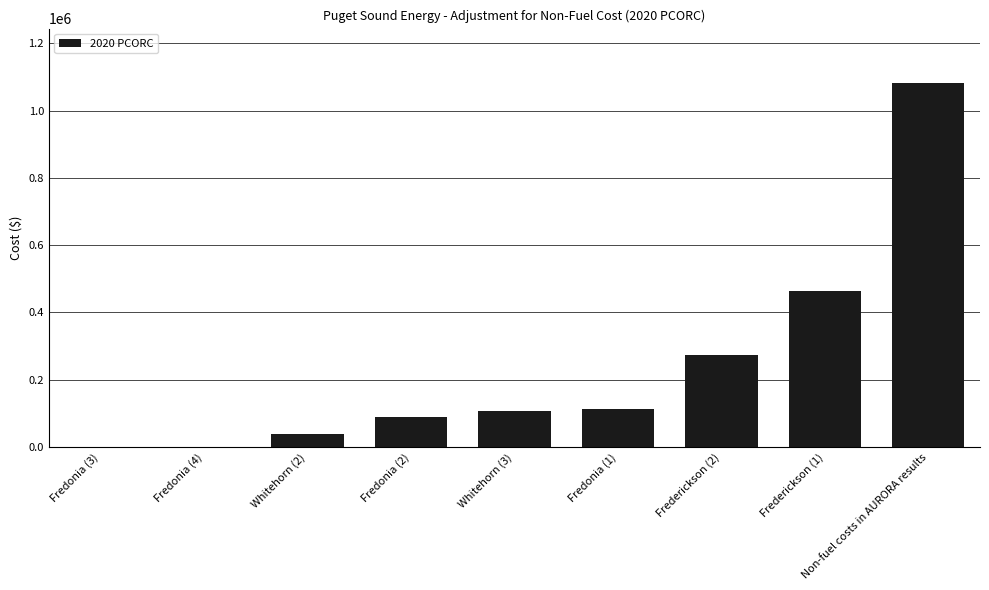

Count the number of values greater than 106050.

5